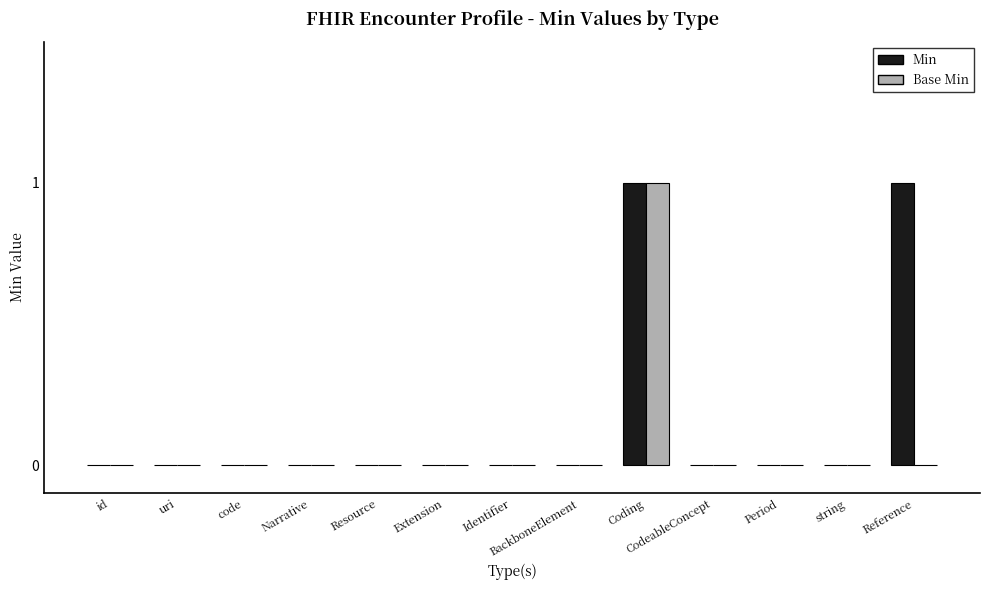

Are the bars grouped side by side (vs. stacked)?

Yes